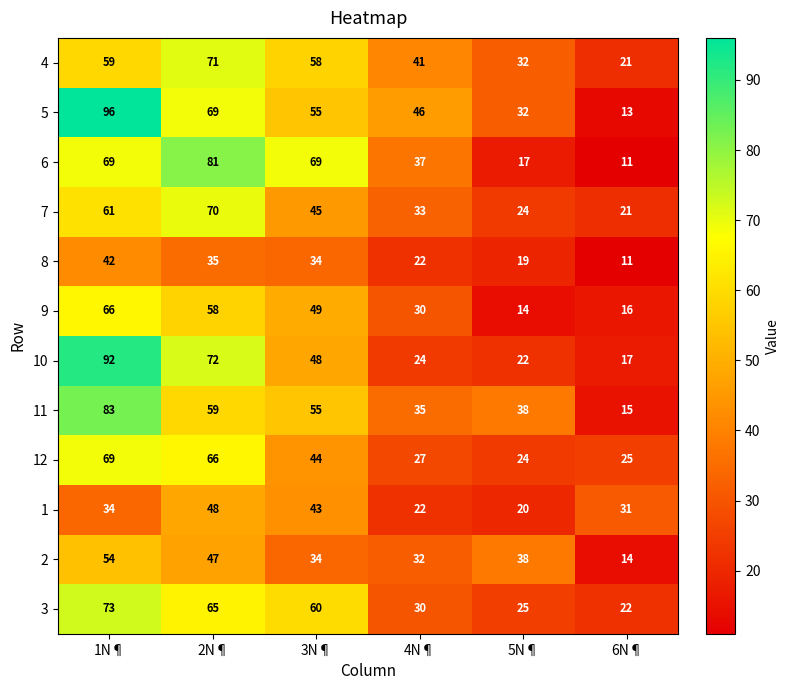

What is the difference between the maximum and minimum values in the 4 series?

50